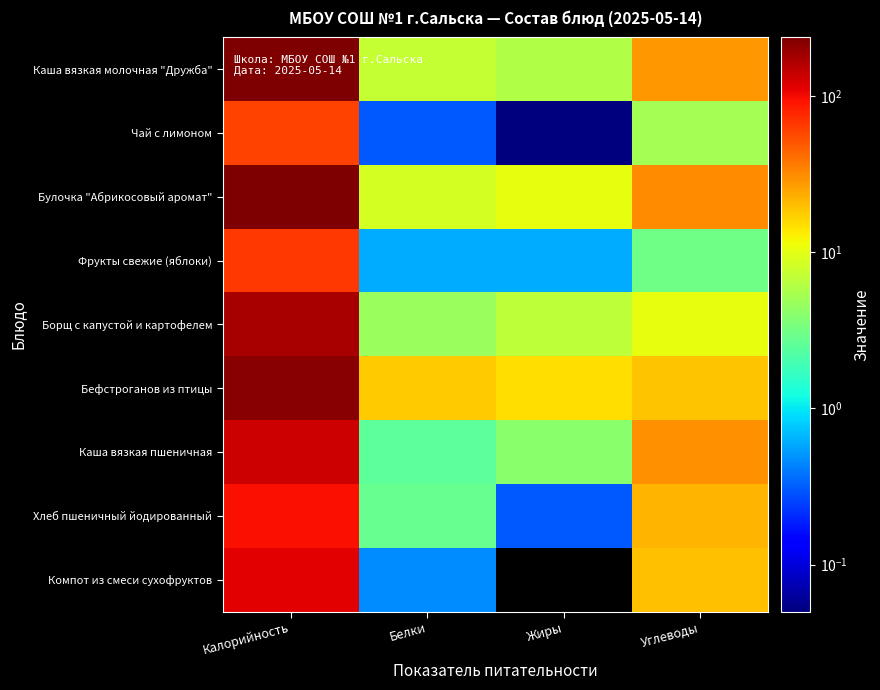

Which series has the largest range (max minus min)?

Каша вязкая молочная "Дружба"